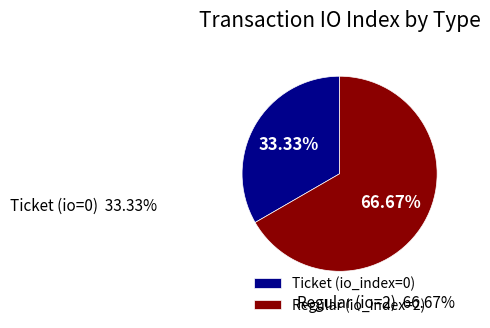

How many slices are in this pie chart?

2